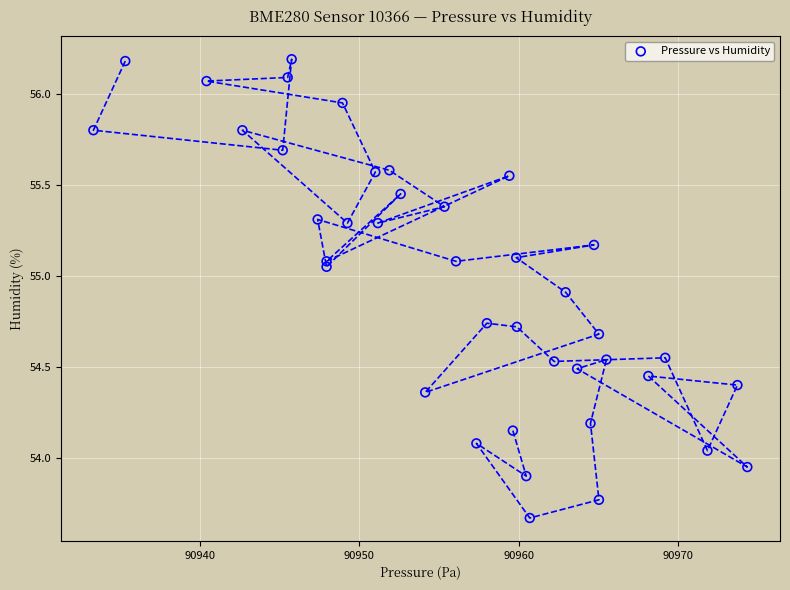

What is the range of Y values (max minus min)?

2.5